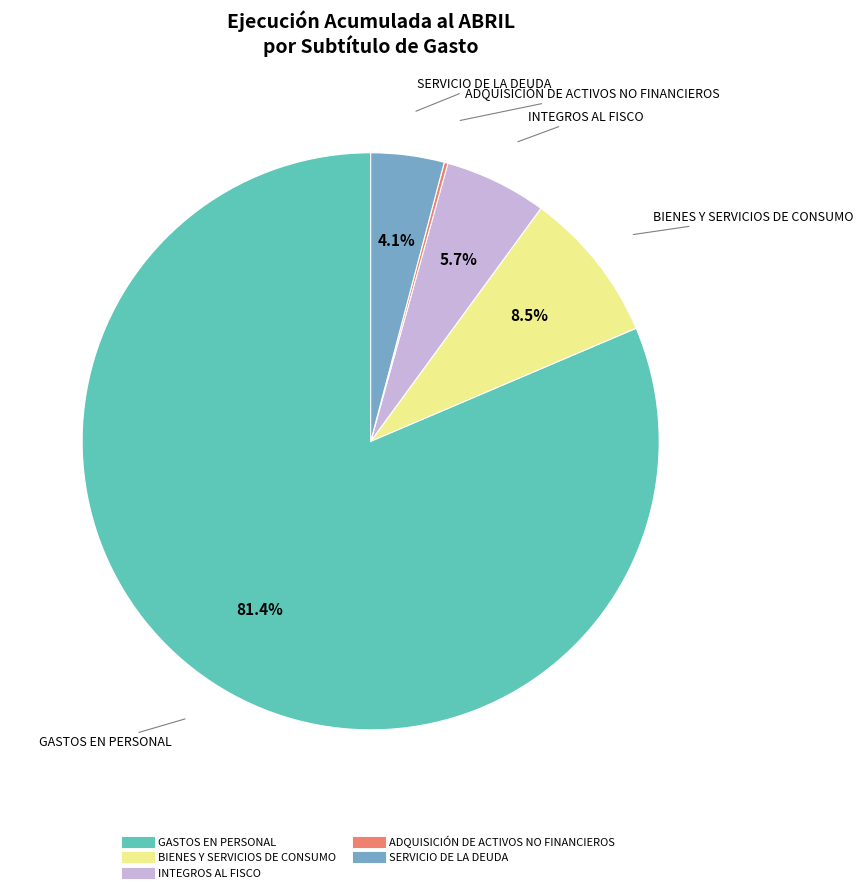

Is it true that BIENES Y SERVICIOS DE CONSUMO is 22% of the pie?

False